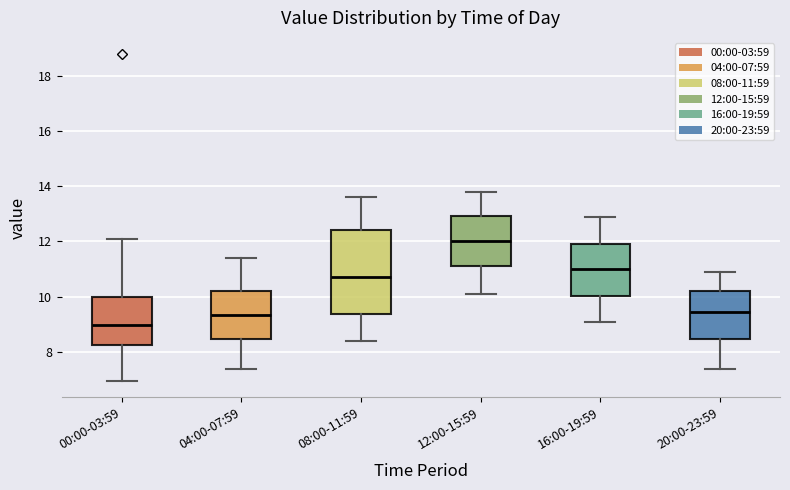

Which box is the tallest, from its lower edge to its upper edge?

08:00-11:59